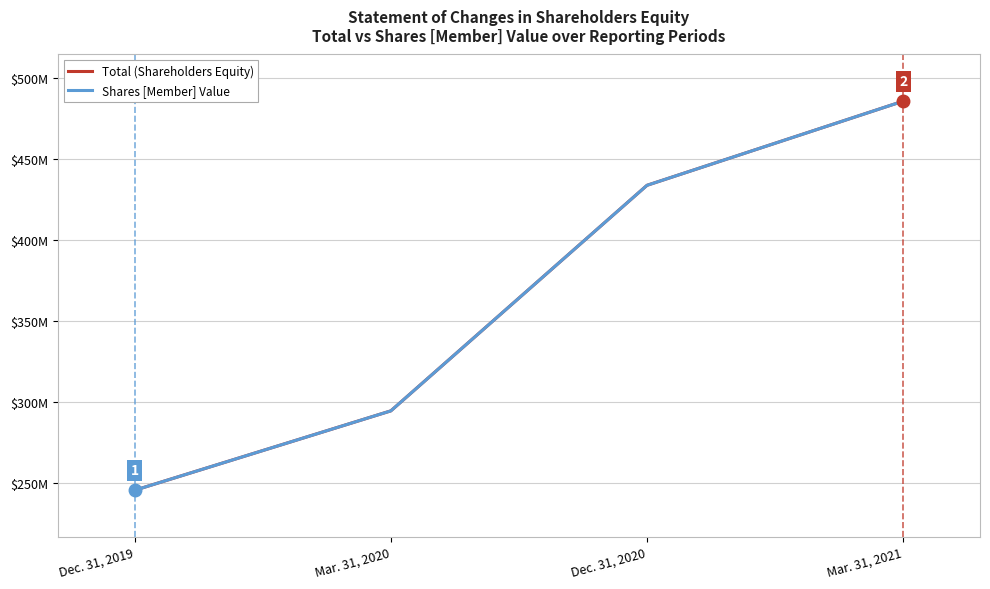

Is the value of Total (Shareholders Equity) at Dec. 31, 2019 greater than the value of Shares [Member] Value at Mar. 31, 2020?

No